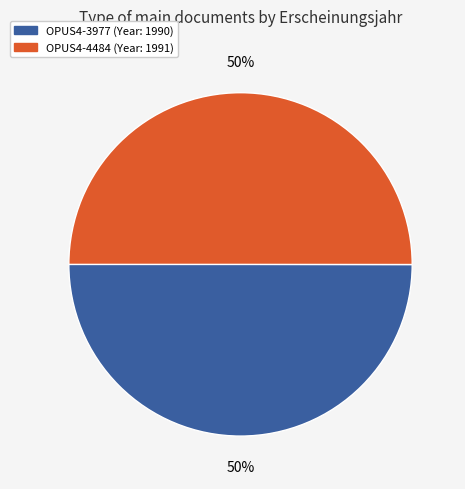

Do OPUS4-3977 and OPUS4-4484 together represent more than half of the pie?

Yes